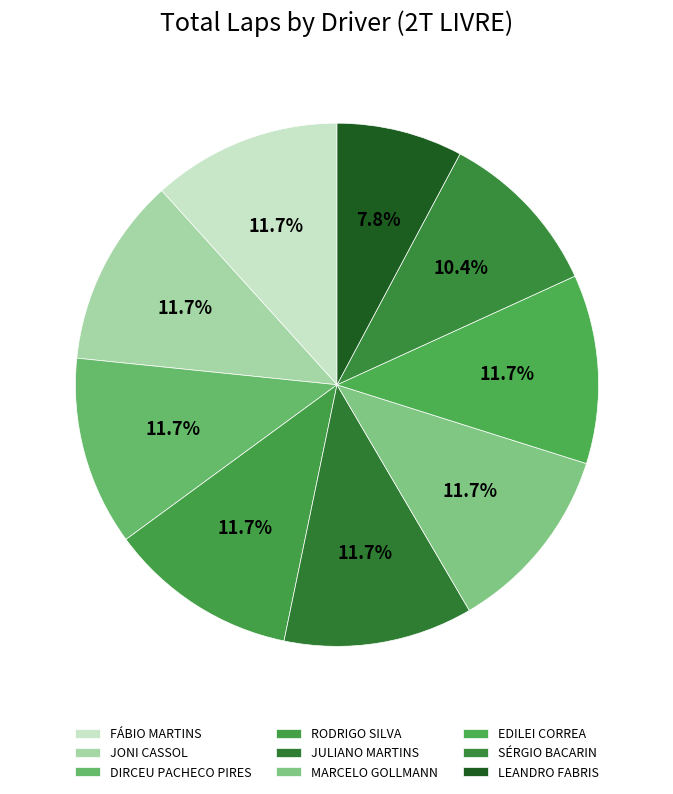

Combined, what portion of the pie is RODRIGO SILVA and LEANDRO FABRIS?

19.5%